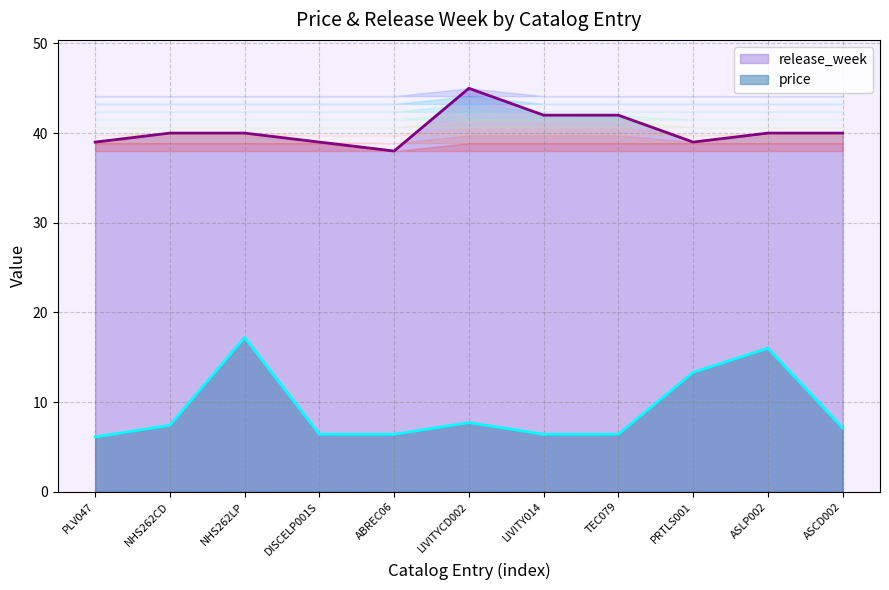

At which category does release_week reach its first local peak?

LIVITYCD002